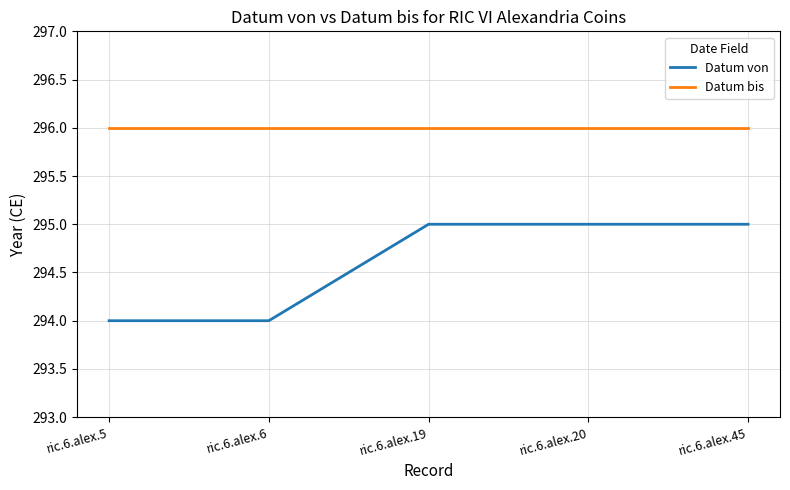

Reading right to left, what are all the values shown in this chart?

Datum von: ric.6.alex.45=295	ric.6.alex.20=295	ric.6.alex.19=295	ric.6.alex.6=294	ric.6.alex.5=294
Datum bis: ric.6.alex.45=296	ric.6.alex.20=296	ric.6.alex.19=296	ric.6.alex.6=296	ric.6.alex.5=296